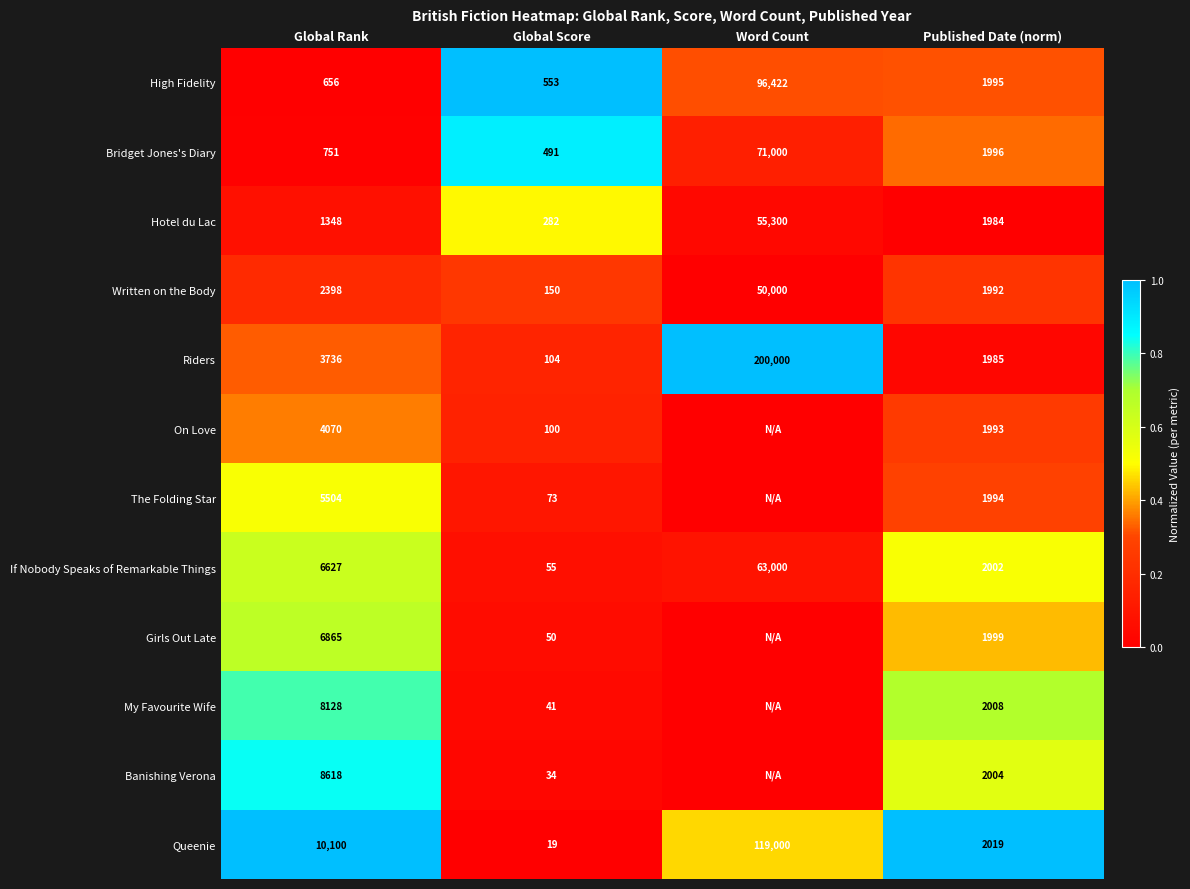

The value of High Fidelity at Global Rank is 0.4. True or false?

False